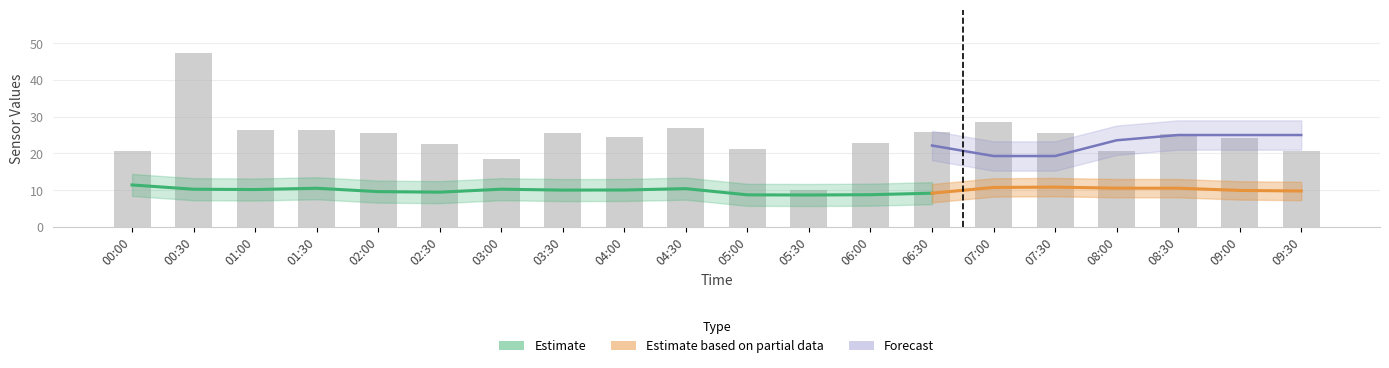

What position from the left is 01:30?

4